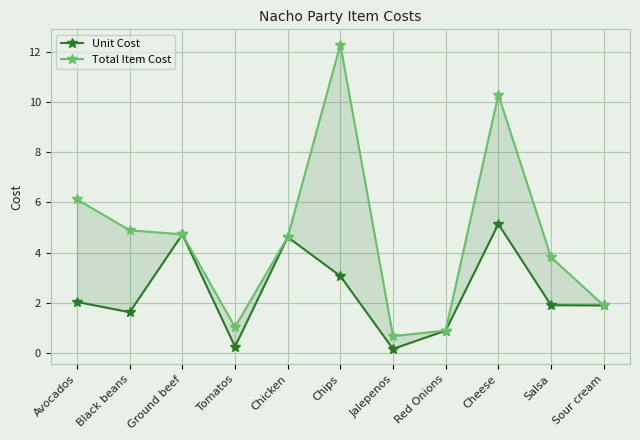

List the series in order of their peak value, lowest first.

Unit Cost, Total Item Cost